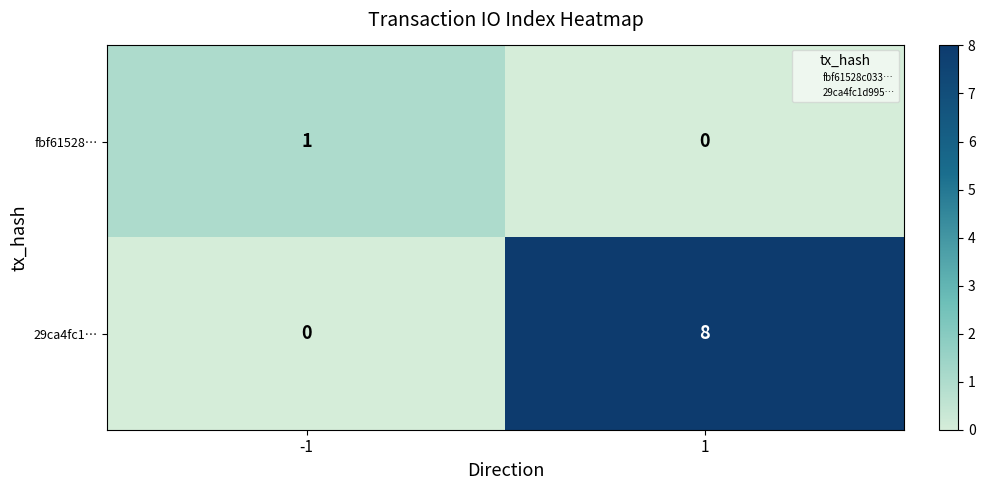

What is the maximum value shown in the chart?

8